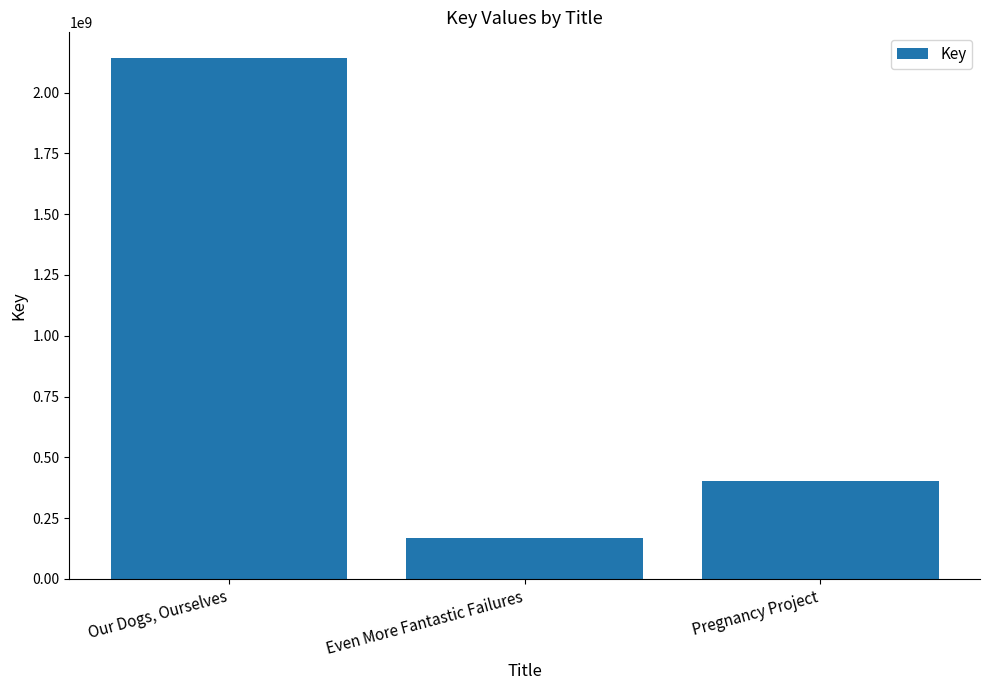

The value at Pregnancy Project is 400436271. True or false?

True